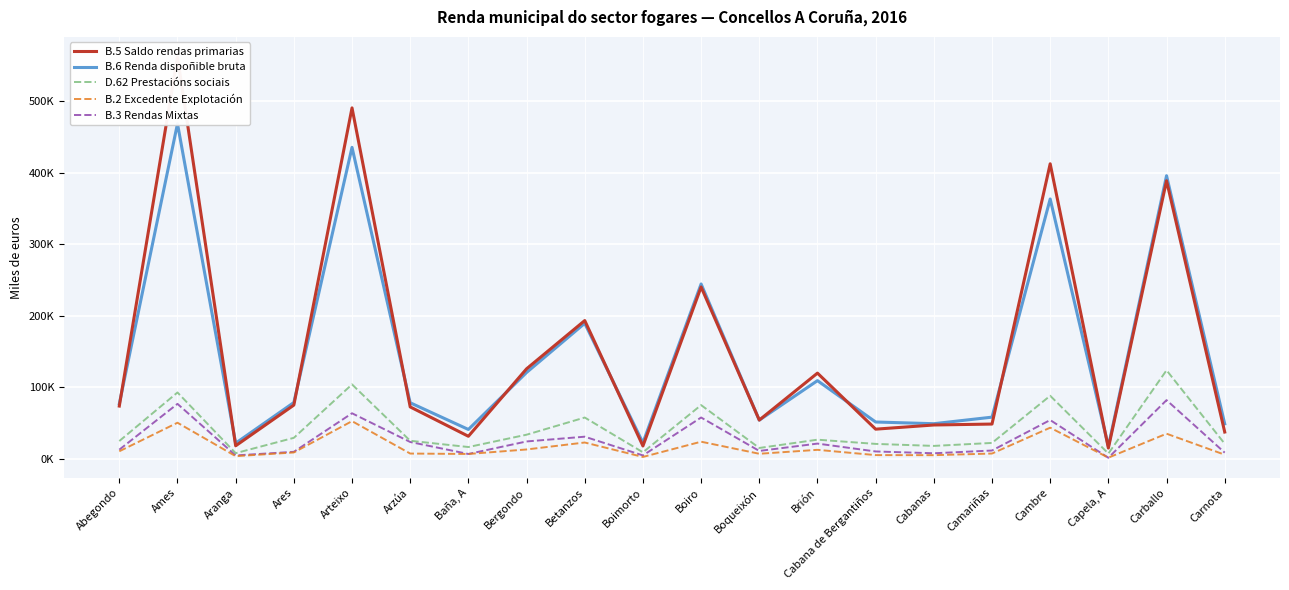

List the labels in order of B.5 Saldo rendas primarias value, smallest first.

Capela, A, Boimorto, Aranga, Baña, A, Carnota, Cabana de Bergantiños, Cabanas, Camariñas, Boqueixón, Arzúa, Abegondo, Ares, Brión, Bergondo, Betanzos, Boiro, Carballo, Cambre, Arteixo, Ames